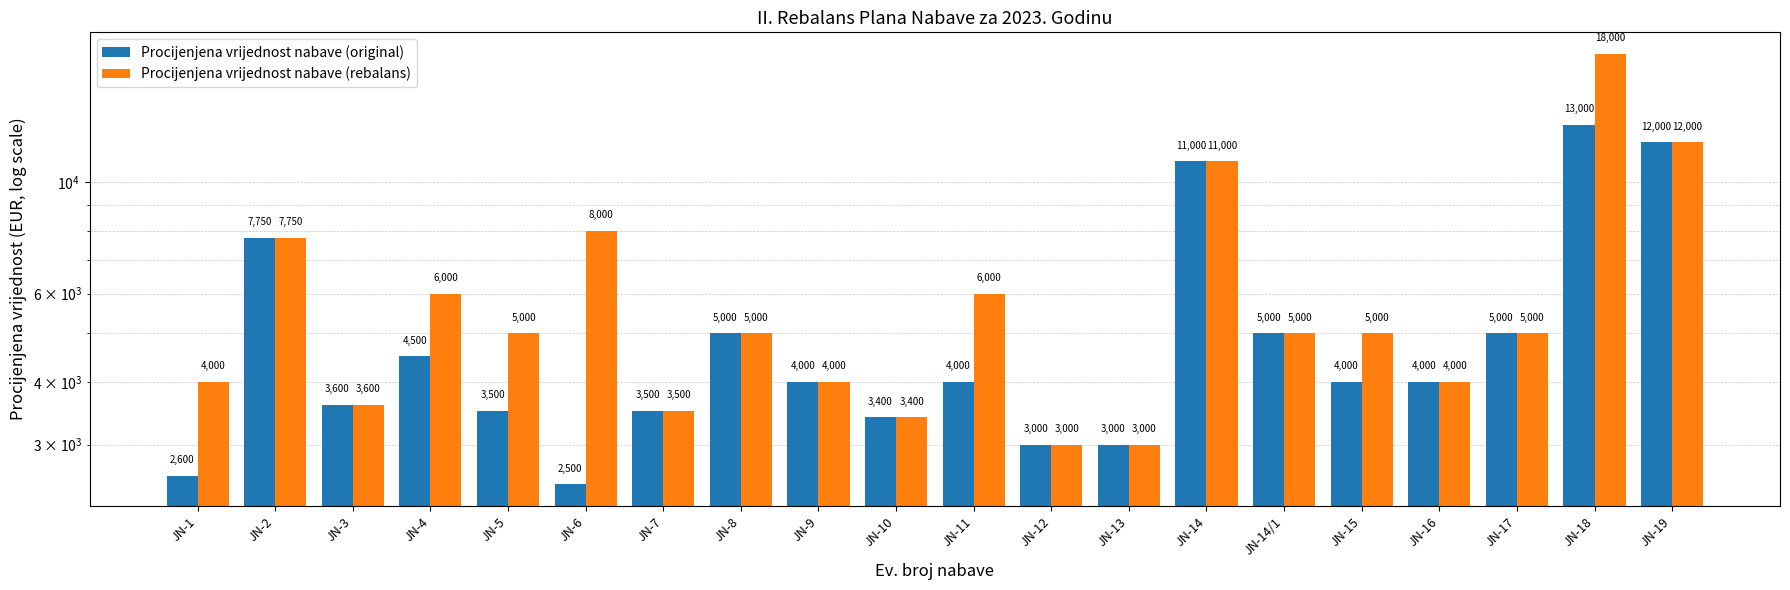

Rank the series by their maximum value, from highest to lowest.

Procijenjena vrijednost nabave (rebalans), Procijenjena vrijednost nabave (original)